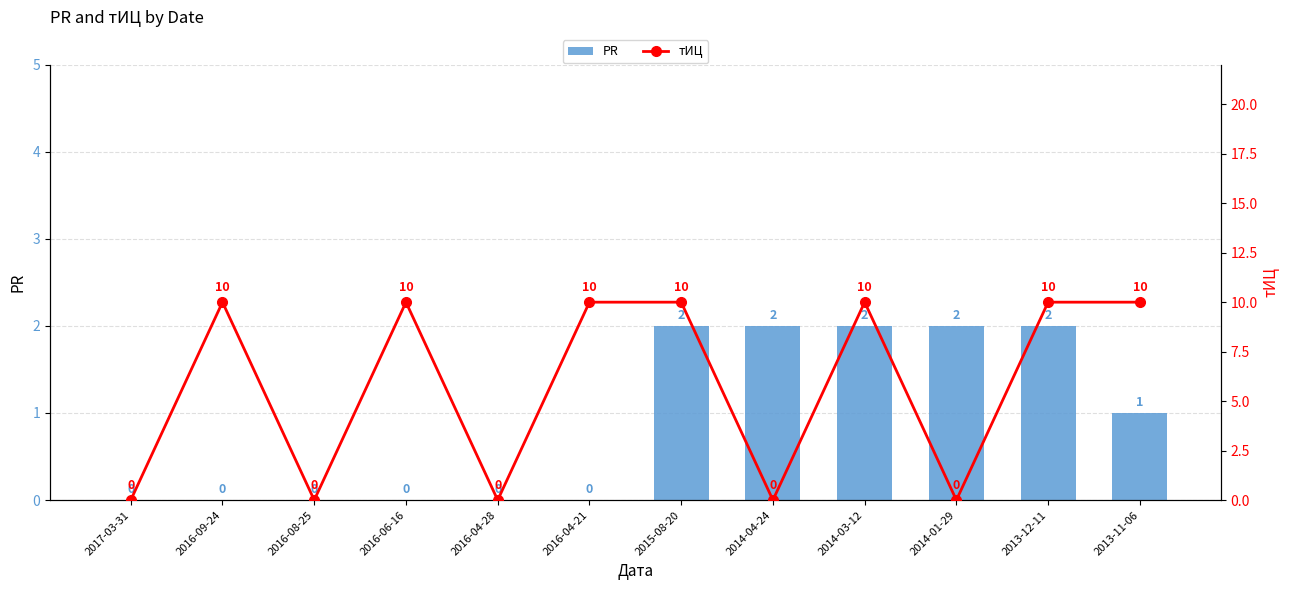

Reading left to right, transcribe all the data shown in this chart.

PR: 0	0	0	0	0	0	2	2	2	2	2	1
тИЦ: 0	10	0	10	0	10	10	0	10	0	10	10